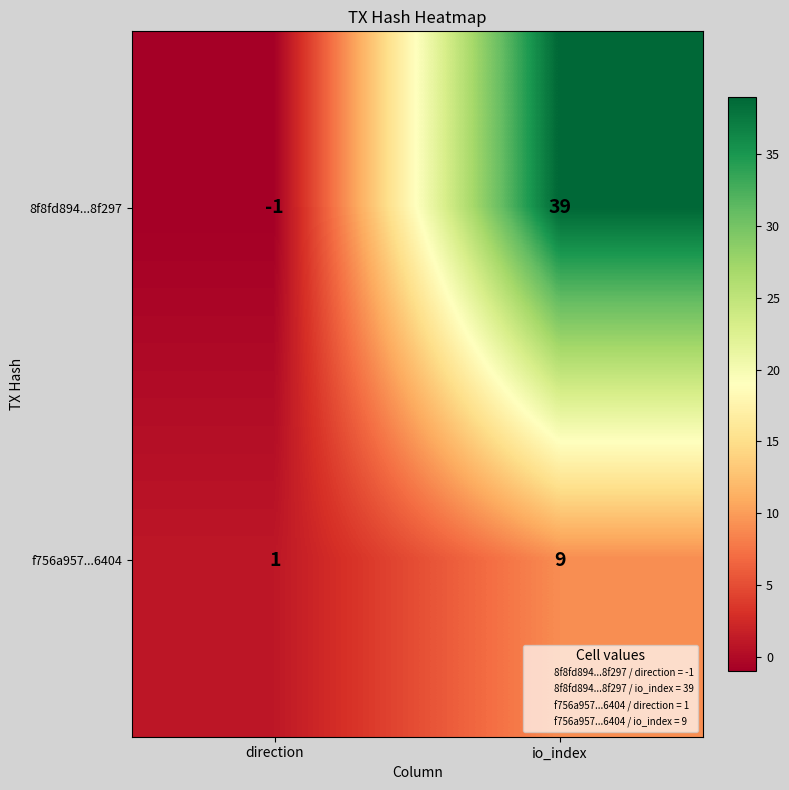

Which series has the widest spread of values?

8f8fd894...8f297